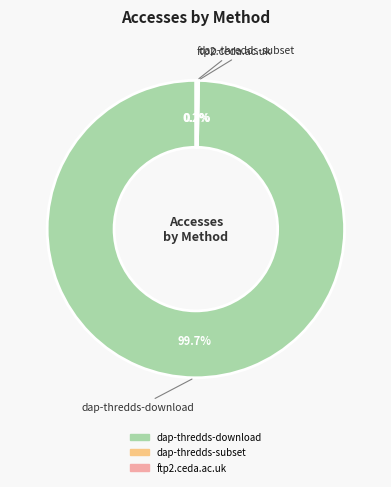

What percentage is NOT represented by dap-thredds-download?

0.3%